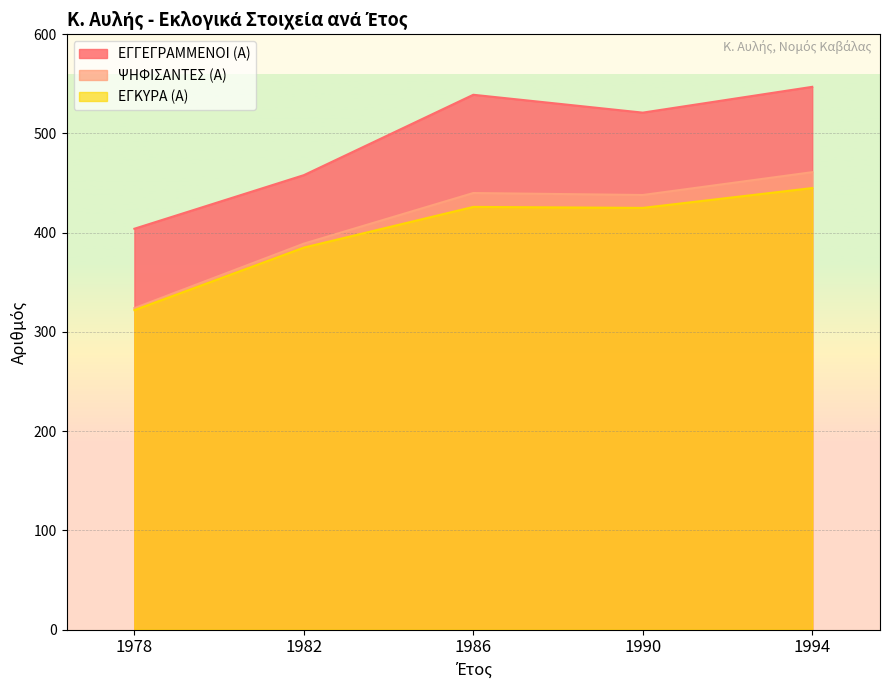

What is the difference between the maximum and minimum values in the ΕΓΓΕΓΡΑΜΜΕΝΟΙ (Α) series?

143